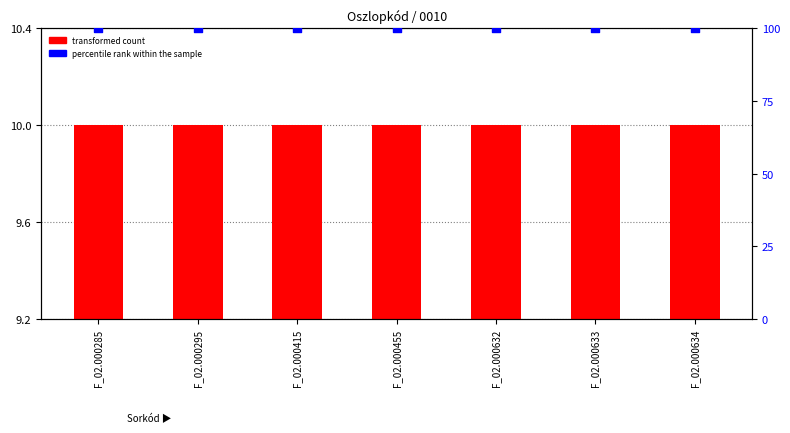

Which series has the widest spread of Y values?

transformed count